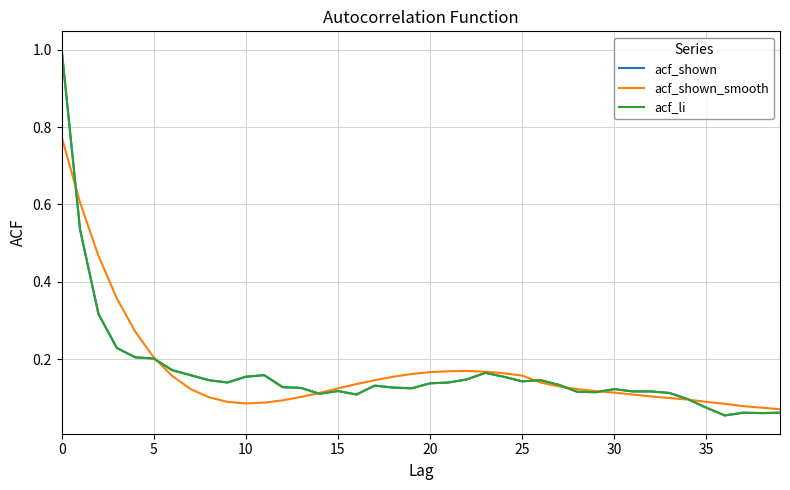

Does the chart have visible grid lines?

Yes